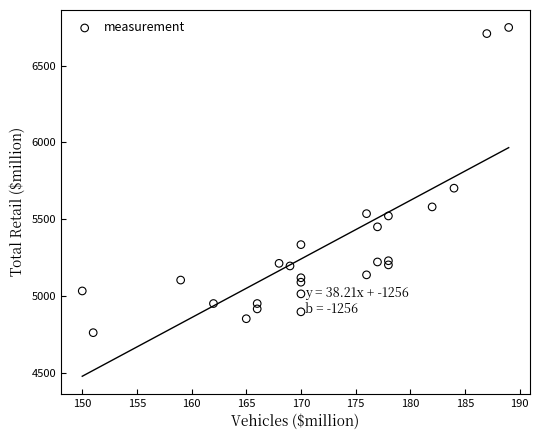

What Y value in the scatter plot is closest to 5755?

5702